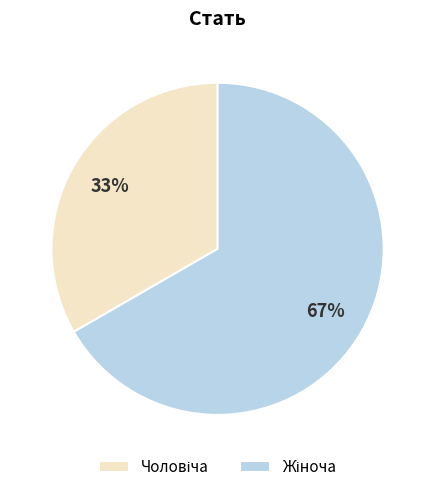

Does any single category account for the majority?

Yes